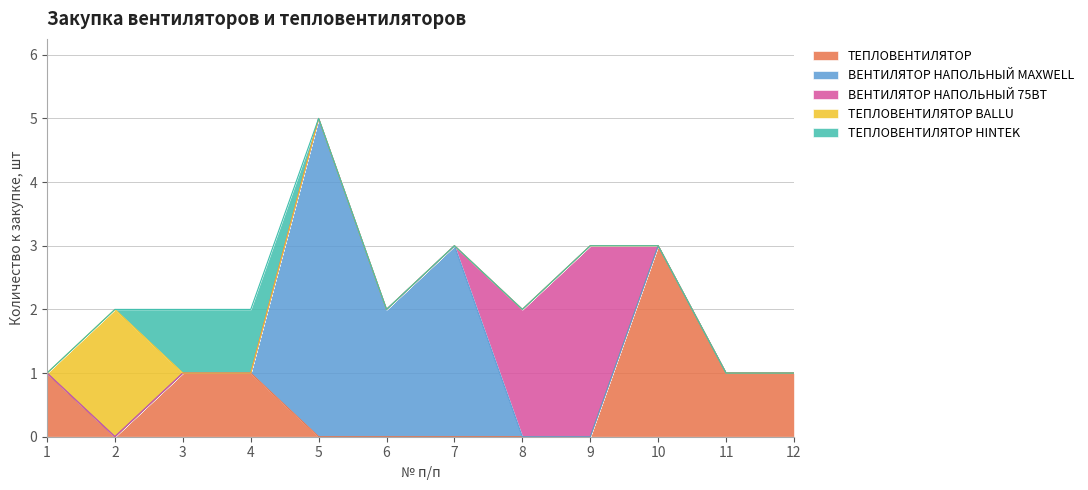

What is the difference between the maximum and minimum values in the ТЕПЛОВЕНТИЛЯТОР BALLU series?

2